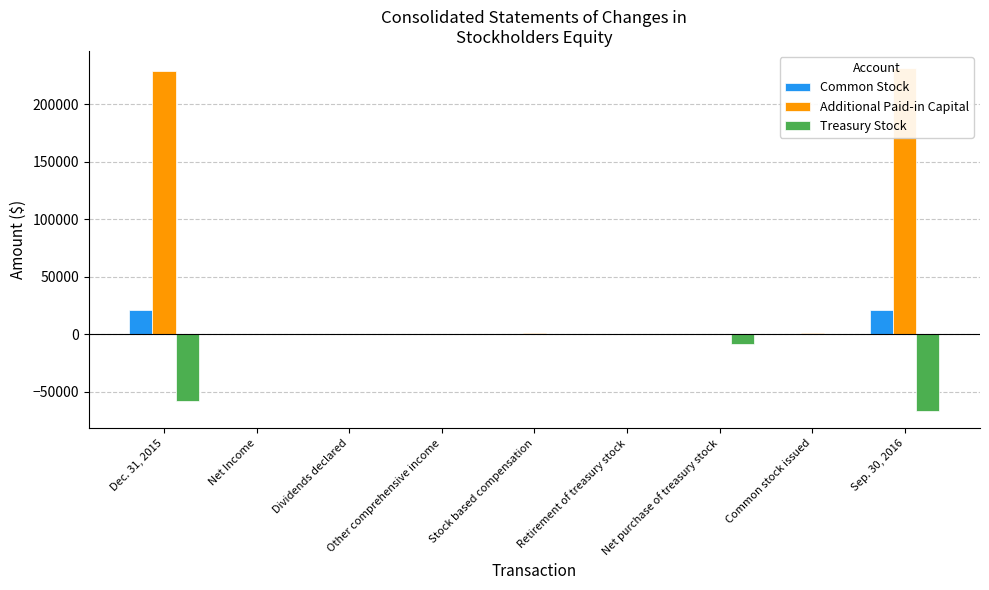

What are all the series names shown in the legend?

Common Stock, Additional Paid-in Capital, Treasury Stock